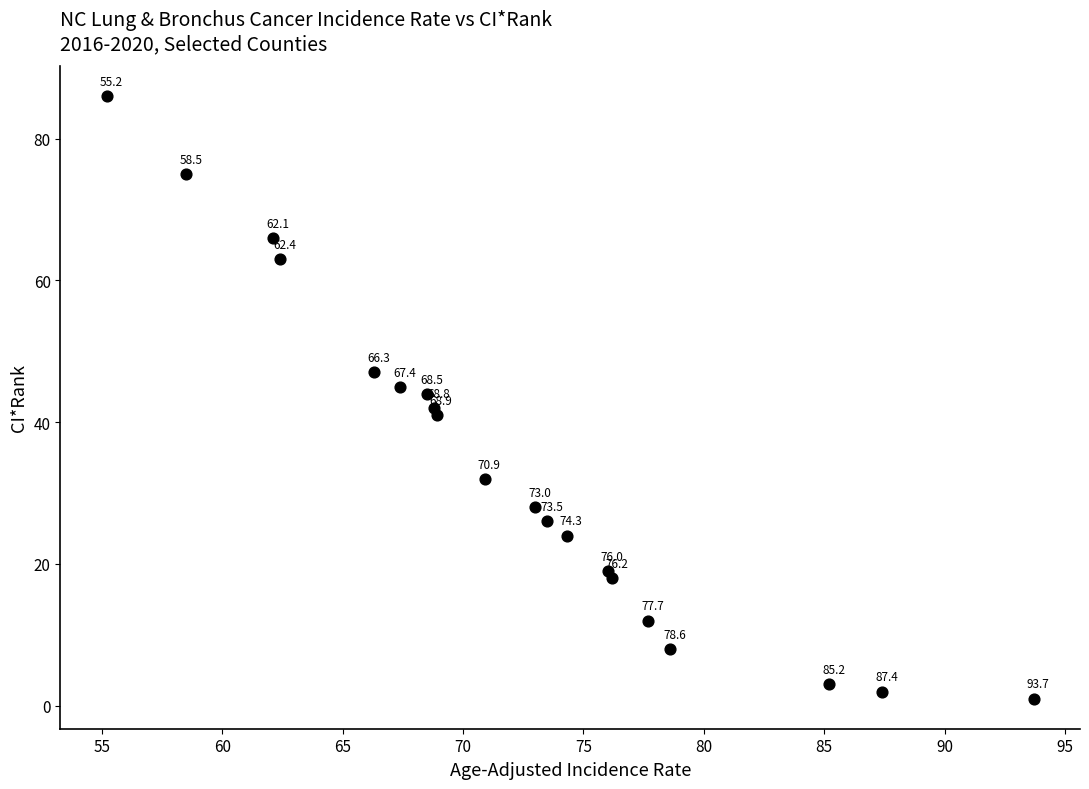

What is the range of Y values (max minus min)?

85